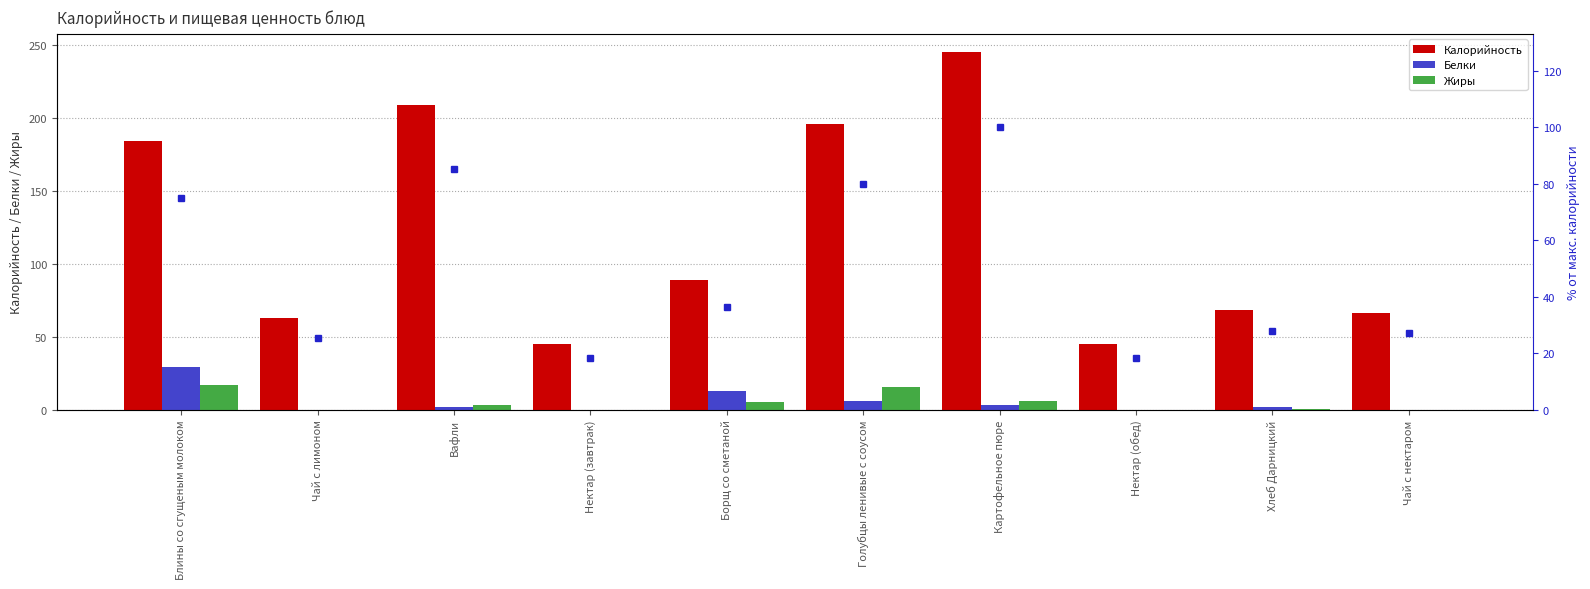

Which series has the largest total across all categories?

Калорийность